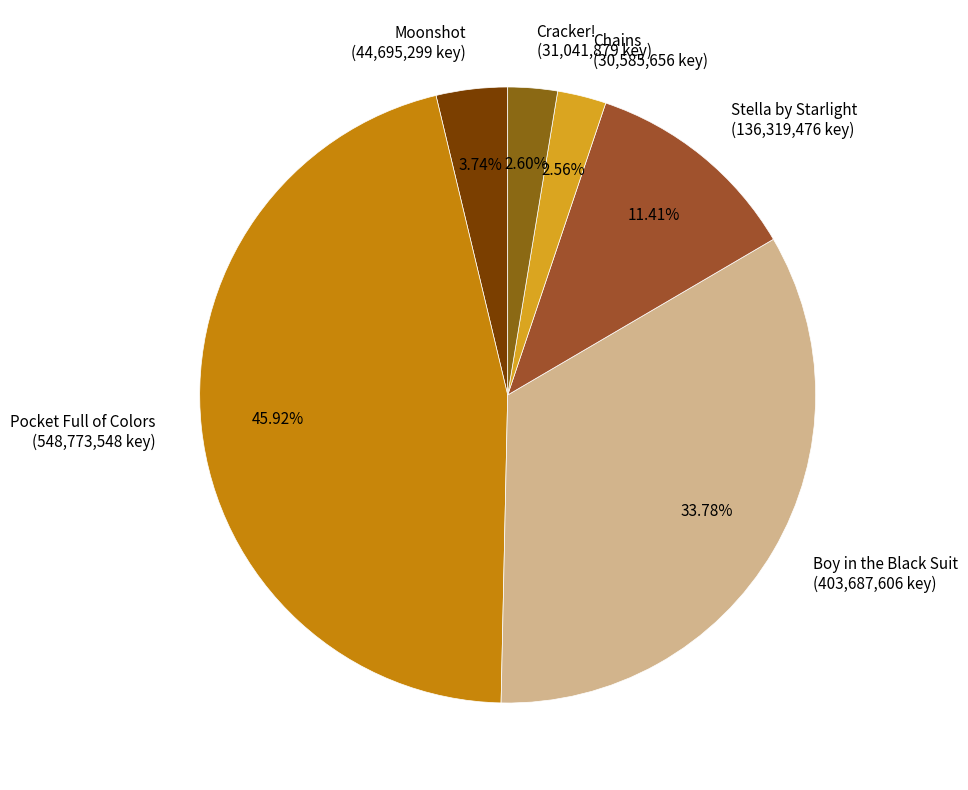

To the nearest percent, what portion does Chains represent?

3%